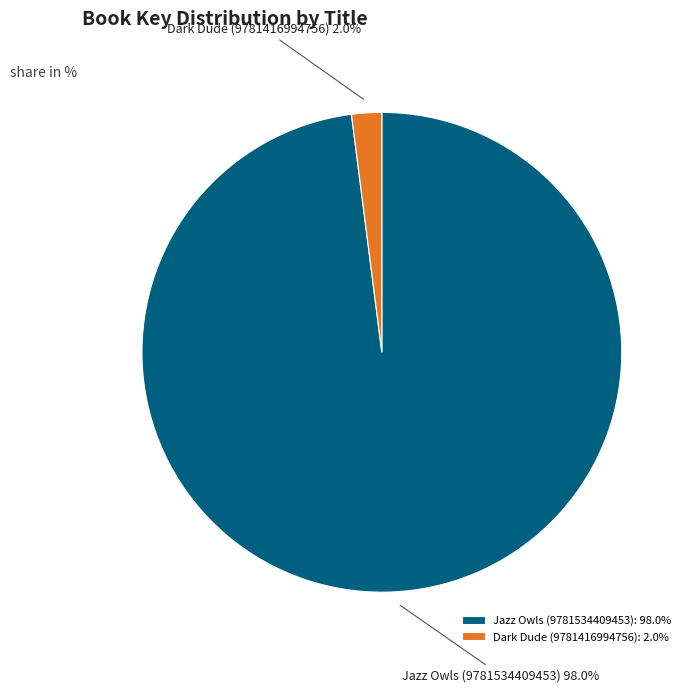

Is it true that Dark Dude (9781416994756) is 9% of the pie?

False